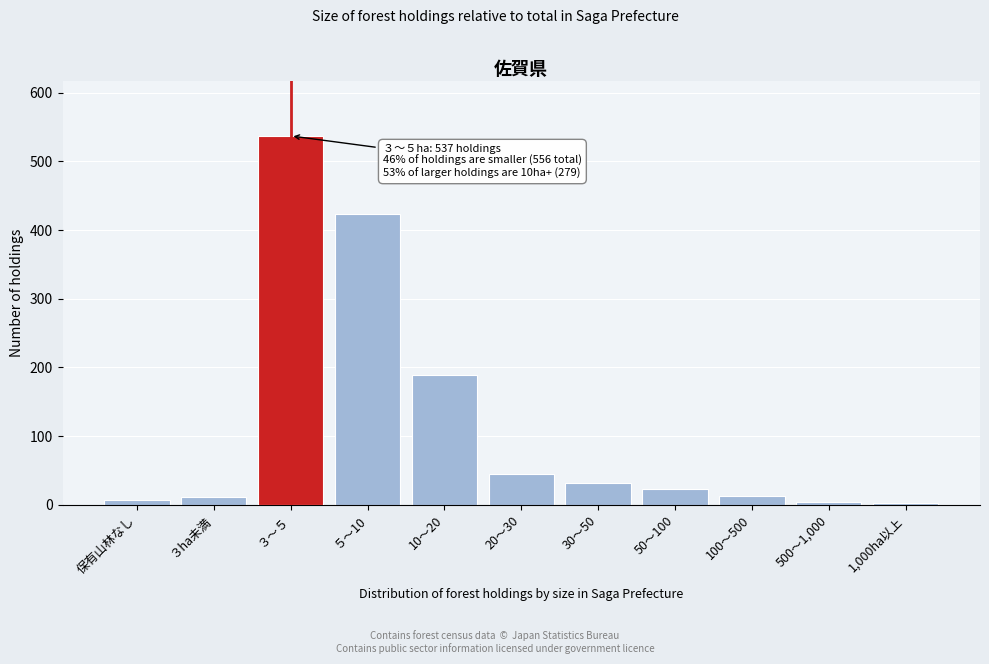

What is the greatest value displayed?

537